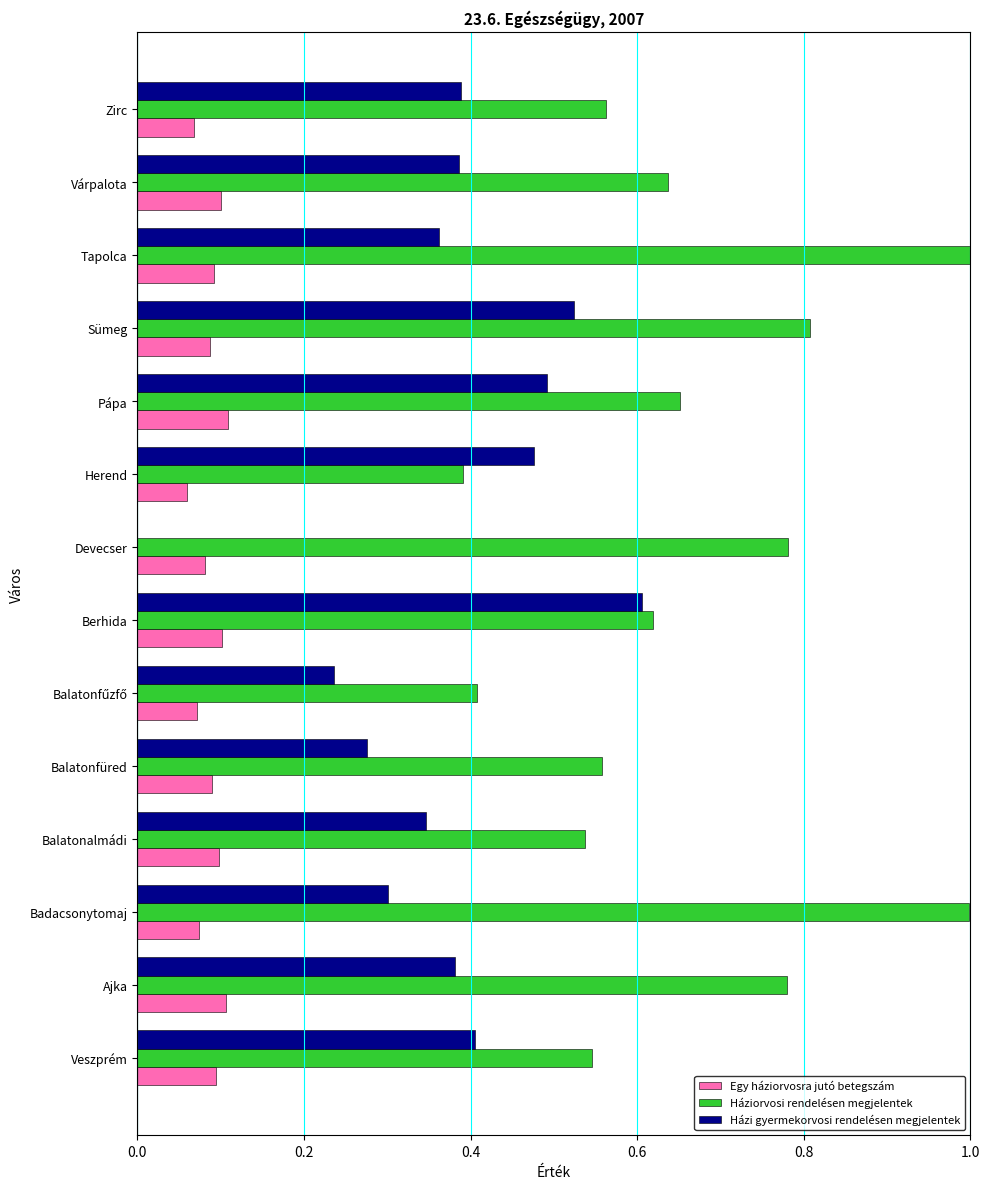

What are all the series names shown in the legend?

Egy háziorvosra jutó betegszám, Háziorvosi rendelésen megjelentek, Házi gyermekorvosi rendelésen megjelentek